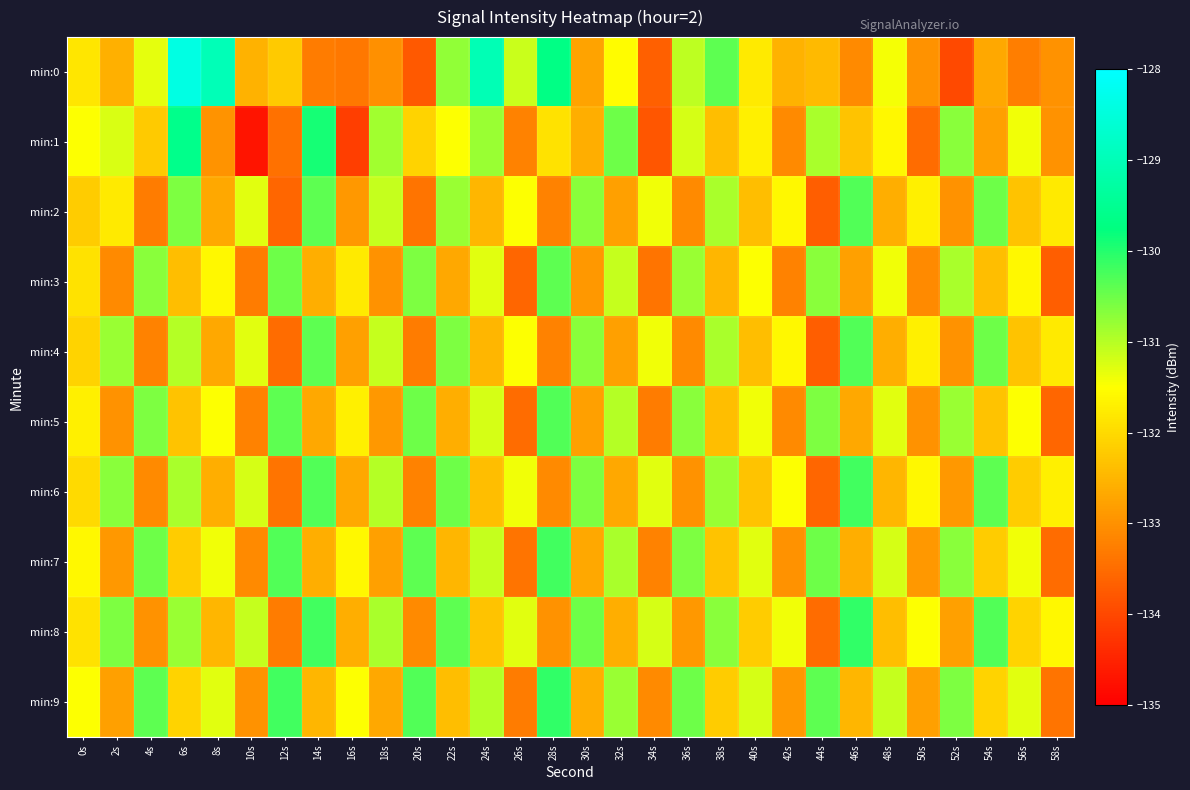

Reading left to right, what are all the values shown in this chart?

min:0: 0s=-131.8	2s=-132.6	4s=-131.3	6s=-128.4	8s=-129.0	10s=-132.6	12s=-132.2	14s=-133.3	16s=-133.3	18s=-133.0	20s=-133.8	22s=-130.8	24s=-129.0	26s=-131.1	28s=-129.7	30s=-132.8	32s=-131.5	34s=-133.7	36s=-131.1	38s=-130.4	40s=-131.8	42s=-132.6	44s=-132.4	46s=-133.1	48s=-131.4	50s=-133.0	52s=-134.0	54s=-132.7	56s=-133.3	58s=-133.0
min:1: 0s=-131.5	2s=-131.2	4s=-132.2	6s=-129.6	8s=-133.0	10s=-134.7	12s=-133.4	14s=-129.9	16s=-134.1	18s=-130.9	20s=-132.1	22s=-131.5	24s=-130.8	26s=-133.2	28s=-131.9	30s=-132.6	32s=-130.5	34s=-133.8	36s=-131.2	38s=-132.4	40s=-131.7	42s=-133.1	44s=-130.9	46s=-132.3	48s=-131.6	50s=-133.5	52s=-130.7	54s=-132.8	56s=-131.4	58s=-133.0
min:2: 0s=-132.2	2s=-131.8	4s=-133.3	6s=-130.6	8s=-132.7	10s=-131.3	12s=-133.6	14s=-130.4	16s=-132.9	18s=-131.1	20s=-133.4	22s=-130.8	24s=-132.5	26s=-131.5	28s=-133.2	30s=-130.7	32s=-132.8	34s=-131.4	36s=-133.1	38s=-130.9	40s=-132.4	42s=-131.6	44s=-133.7	46s=-130.3	48s=-132.6	50s=-131.7	52s=-133.0	54s=-130.5	56s=-132.3	58s=-131.8
min:3: 0s=-131.9	2s=-133.1	4s=-130.7	6s=-132.4	8s=-131.6	10s=-133.3	12s=-130.5	14s=-132.6	16s=-131.8	18s=-133.0	20s=-130.6	22s=-132.7	24s=-131.3	26s=-133.6	28s=-130.4	30s=-132.9	32s=-131.1	34s=-133.4	36s=-130.8	38s=-132.5	40s=-131.5	42s=-133.2	44s=-130.7	46s=-132.8	48s=-131.4	50s=-133.1	52s=-130.9	54s=-132.4	56s=-131.6	58s=-133.7
min:4: 0s=-132.1	2s=-130.8	4s=-133.2	6s=-131.0	8s=-132.7	10s=-131.3	12s=-133.5	14s=-130.4	16s=-132.8	18s=-131.1	20s=-133.3	22s=-130.6	24s=-132.5	26s=-131.5	28s=-133.2	30s=-130.7	32s=-132.8	34s=-131.4	36s=-133.1	38s=-130.9	40s=-132.4	42s=-131.6	44s=-133.7	46s=-130.3	48s=-132.6	50s=-131.7	52s=-133.0	54s=-130.5	56s=-132.3	58s=-131.8
min:5: 0s=-131.7	2s=-133.0	4s=-130.6	6s=-132.3	8s=-131.5	10s=-133.2	12s=-130.4	14s=-132.7	16s=-131.7	18s=-132.9	20s=-130.5	22s=-132.6	24s=-131.2	26s=-133.5	28s=-130.3	30s=-132.8	32s=-131.0	34s=-133.3	36s=-130.7	38s=-132.4	40s=-131.4	42s=-133.1	44s=-130.6	46s=-132.7	48s=-131.3	50s=-133.0	52s=-130.8	54s=-132.3	56s=-131.5	58s=-133.6
min:6: 0s=-132.0	2s=-130.7	4s=-133.1	6s=-130.9	8s=-132.6	10s=-131.2	12s=-133.4	14s=-130.3	16s=-132.7	18s=-131.0	20s=-133.2	22s=-130.5	24s=-132.4	26s=-131.4	28s=-133.1	30s=-130.6	32s=-132.7	34s=-131.3	36s=-133.0	38s=-130.8	40s=-132.3	42s=-131.5	44s=-133.6	46s=-130.2	48s=-132.5	50s=-131.6	52s=-132.9	54s=-130.4	56s=-132.2	58s=-131.7
min:7: 0s=-131.6	2s=-132.9	4s=-130.5	6s=-132.2	8s=-131.4	10s=-133.1	12s=-130.3	14s=-132.6	16s=-131.6	18s=-132.8	20s=-130.4	22s=-132.5	24s=-131.1	26s=-133.4	28s=-130.2	30s=-132.7	32s=-130.9	34s=-133.2	36s=-130.6	38s=-132.3	40s=-131.3	42s=-133.0	44s=-130.5	46s=-132.6	48s=-131.2	50s=-132.9	52s=-130.7	54s=-132.2	56s=-131.4	58s=-133.5
min:8: 0s=-131.9	2s=-130.6	4s=-133.0	6s=-130.8	8s=-132.5	10s=-131.1	12s=-133.3	14s=-130.2	16s=-132.6	18s=-130.9	20s=-133.1	22s=-130.4	24s=-132.3	26s=-131.3	28s=-133.0	30s=-130.5	32s=-132.6	34s=-131.2	36s=-132.9	38s=-130.7	40s=-132.2	42s=-131.4	44s=-133.5	46s=-130.1	48s=-132.4	50s=-131.5	52s=-132.8	54s=-130.3	56s=-132.1	58s=-131.6
min:9: 0s=-131.5	2s=-132.8	4s=-130.4	6s=-132.1	8s=-131.3	10s=-133.0	12s=-130.2	14s=-132.5	16s=-131.5	18s=-132.7	20s=-130.3	22s=-132.4	24s=-131.0	26s=-133.3	28s=-130.1	30s=-132.6	32s=-130.8	34s=-133.1	36s=-130.5	38s=-132.2	40s=-131.2	42s=-132.9	44s=-130.4	46s=-132.5	48s=-131.1	50s=-132.8	52s=-130.6	54s=-132.1	56s=-131.3	58s=-133.4